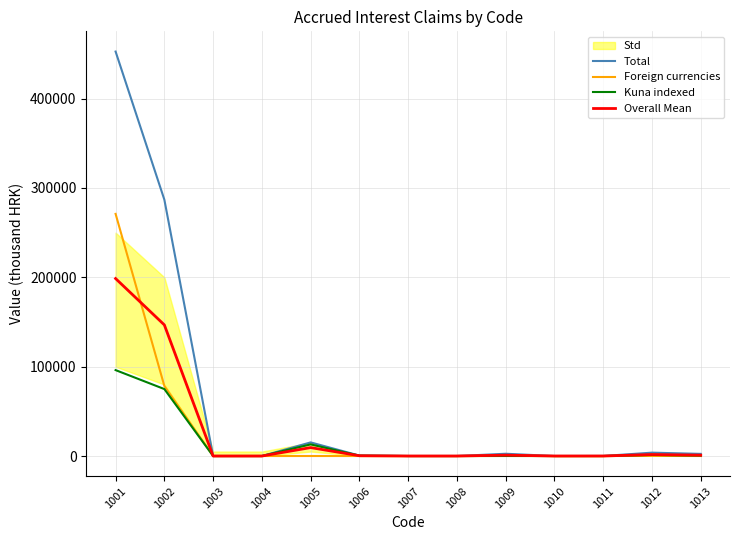

Which label corresponds to the largest value in the chart?

1001